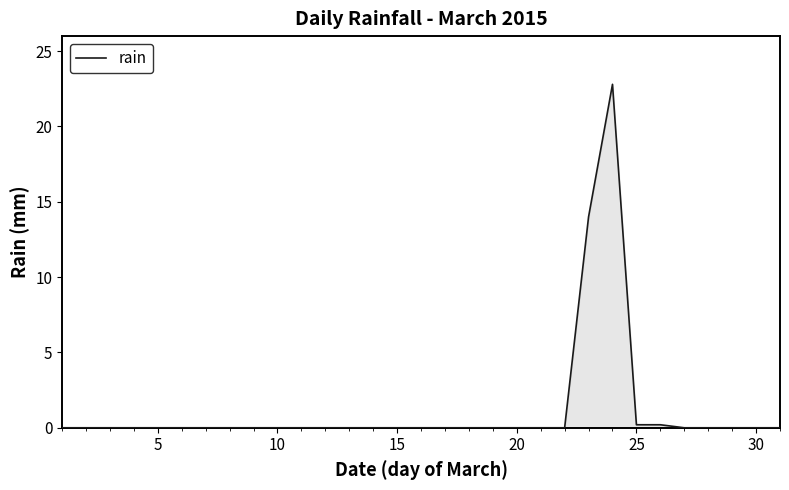

How many lines are shown in the chart?

1